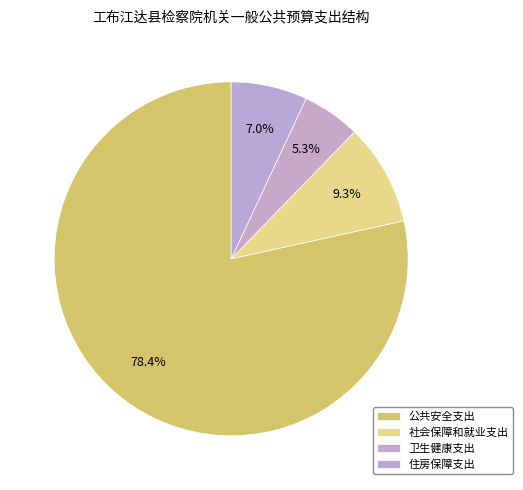

What is the largest slice in the pie chart?

公共安全支出